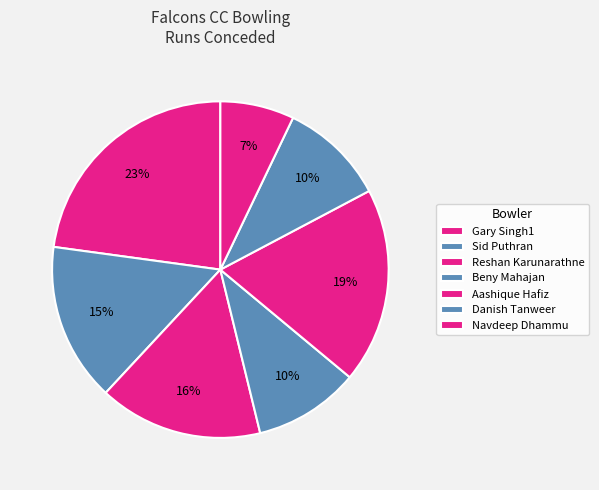

What is the largest slice in the pie chart?

Gary Singh1